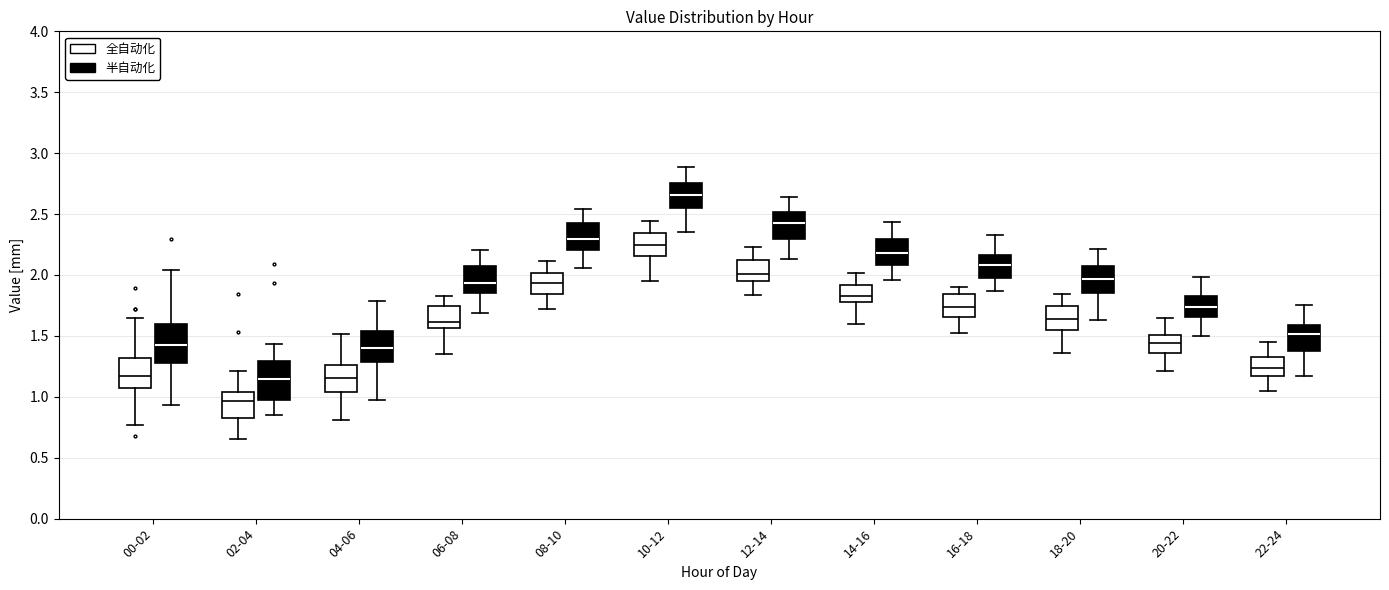

Where is the lower edge of the box for 02-04 (全自动化) on the y-axis? The values are not printed on the chart, so give them approximately, as read against the axis.

0.80